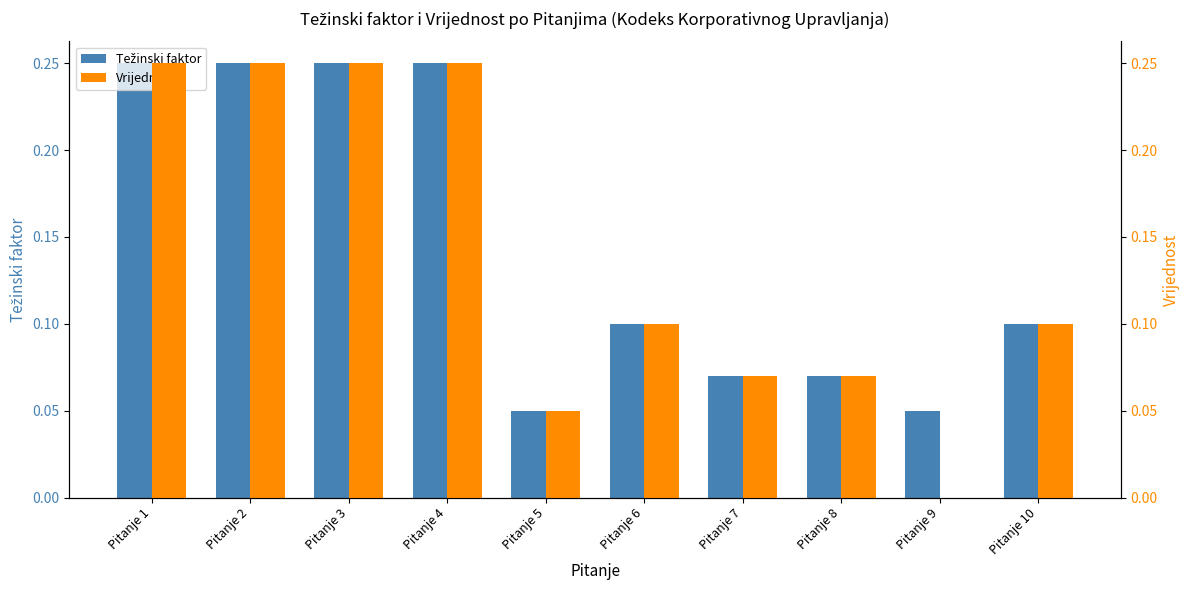

What is the total value across all series at Pitanje 2?

0.5